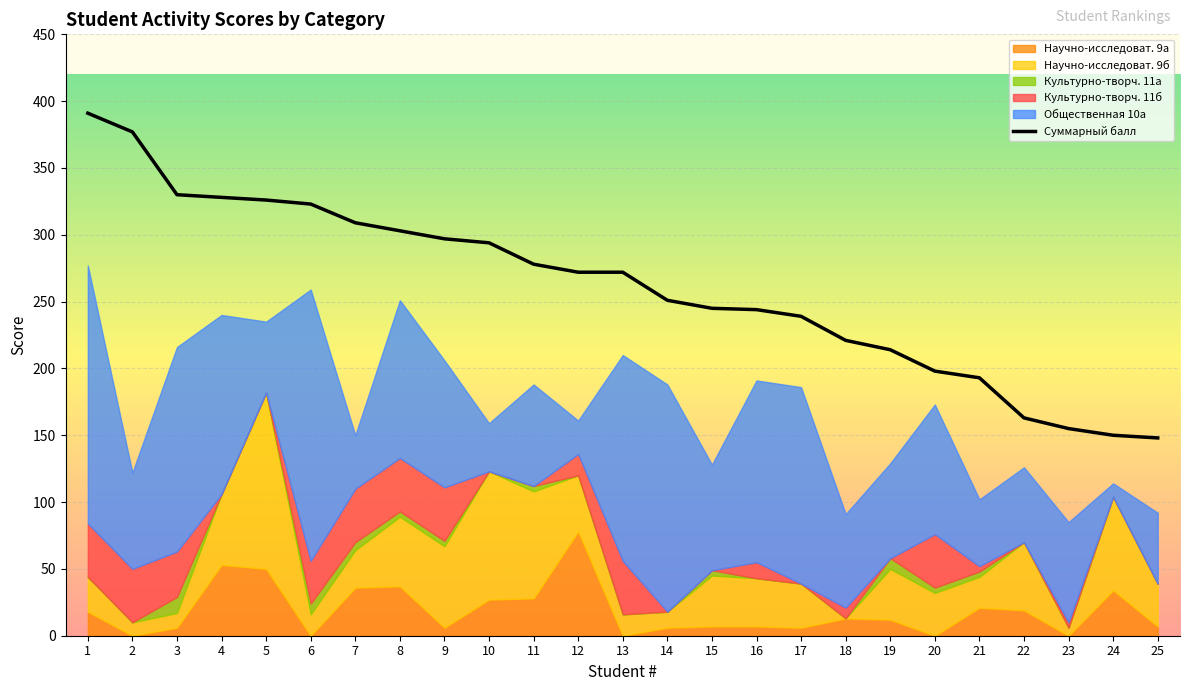

Reading right to left, what are all the values shown in this chart?

Общественная 10а: 53	10	75	56	50	97	71	70	147	136	79	170	154	25	76	36	95	118	40	203	53	134	153	72	193
Научно-исследоват. 9а: 7	34	0	19	21	0	12	13	6	7	7	6	0	78	28	27	6	37	36	0	50	53	6	0	18
Культурно-творч. 11б: 0	0	4	0	4	40	0	8	0	12	0	0	40	16	0	0	40	40	40	32	0	0	34	40	40
Культурно-творч. 11а: 0	0	0	0	4	4	8	0	0	0	4	0	0	0	4	0	4	4	6	8	0	0	12	0	0
Суммарный балл: 148	150	155	163	193	198	214	221	239	244	245	251	272	272	278	294	297	303	309	323	326	328	330	377	391
Научно-исследоват. 9б: 32	70	6	51	23	32	38	0	33	36	38	12	16	42	80	96	61	52	28	16	132	53	11	10	26